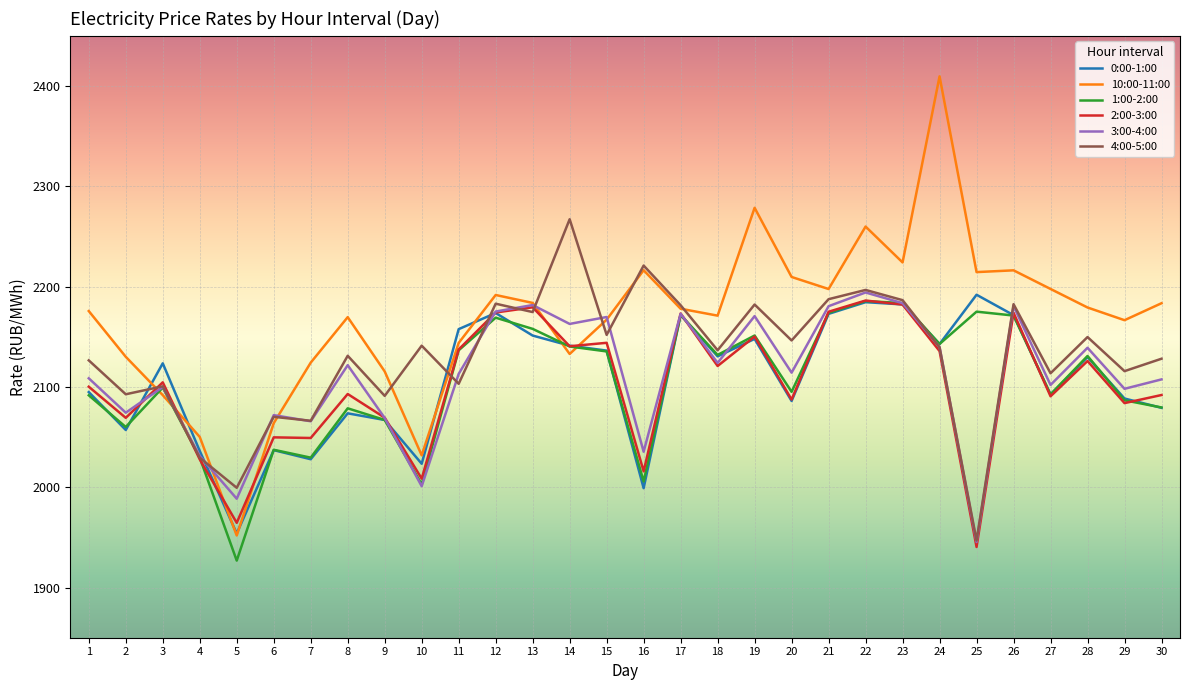

After their last crossing, which series has the higher values: 4:00-5:00 or 10:00-11:00?

10:00-11:00